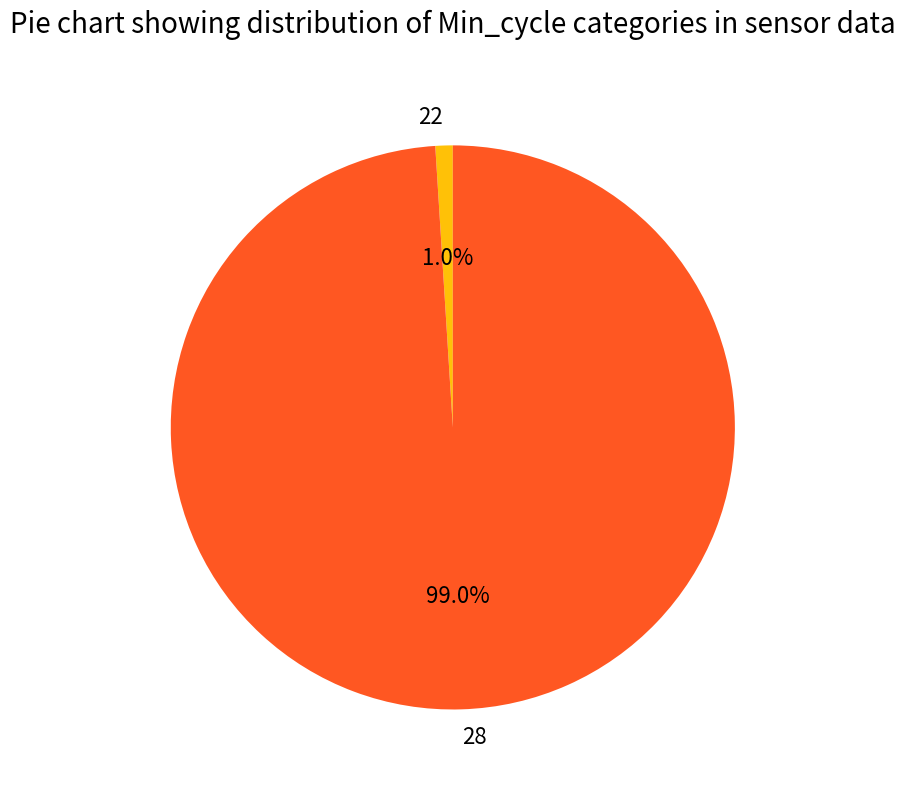

Combined, do 28 and 22 account for over 50%?

Yes